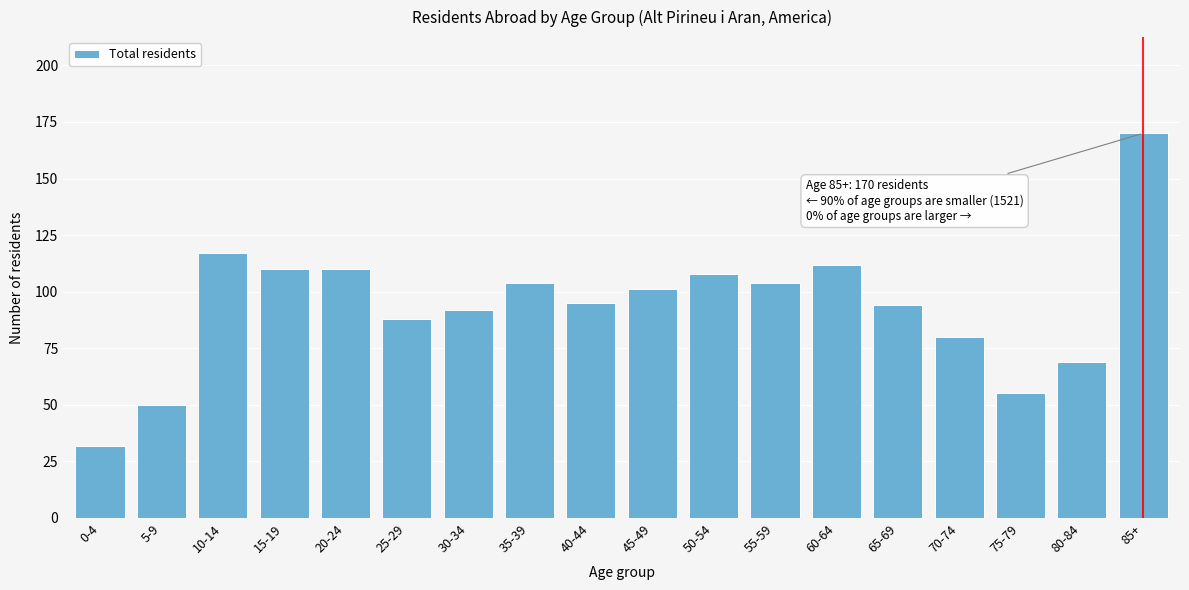

Reading left to right, what are all the values shown in this chart?

0-4=32	5-9=50	10-14=117	15-19=110	20-24=110	25-29=88	30-34=92	35-39=104	40-44=95	45-49=101	50-54=108	55-59=104	60-64=112	65-69=94	70-74=80	75-79=55	80-84=69	85+=170